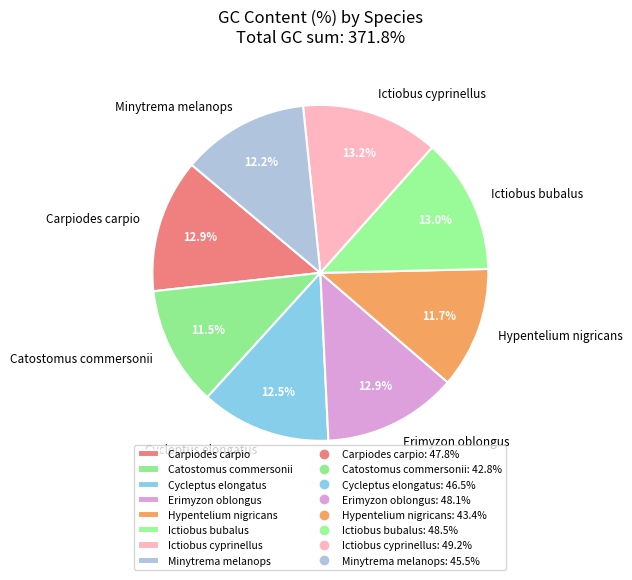

Does any single category account for the majority?

No